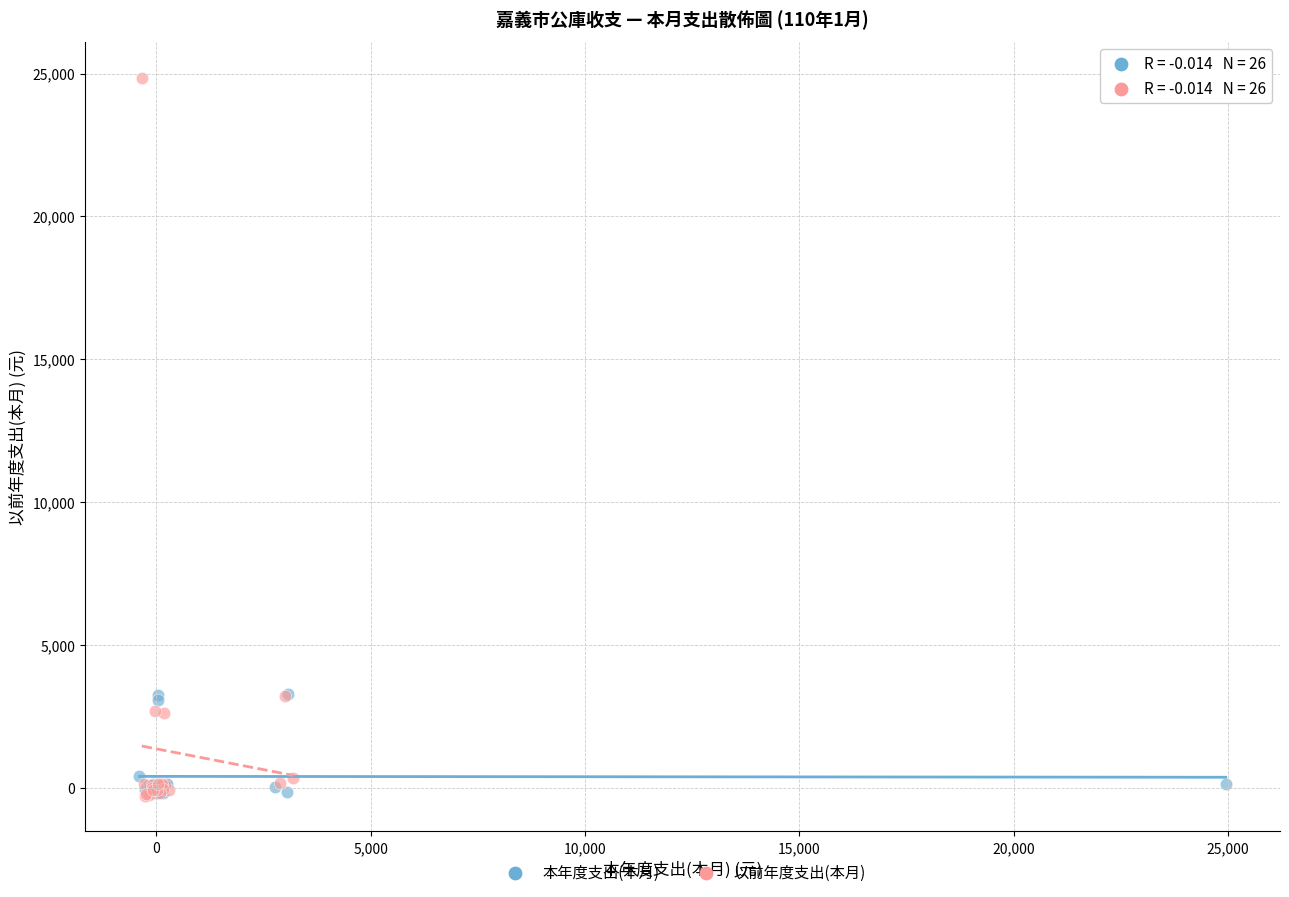

Which series has the largest Y range (max minus min)?

以前年度支出(本月)